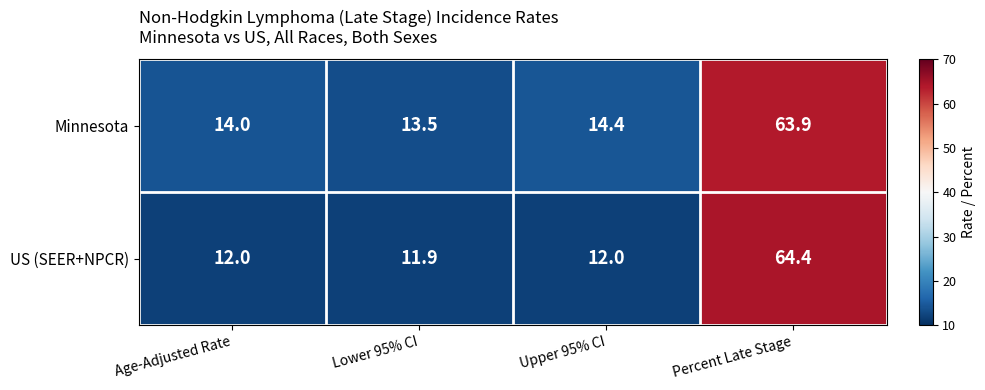

At which label is Minnesota closest to 38?

Upper 95% CI